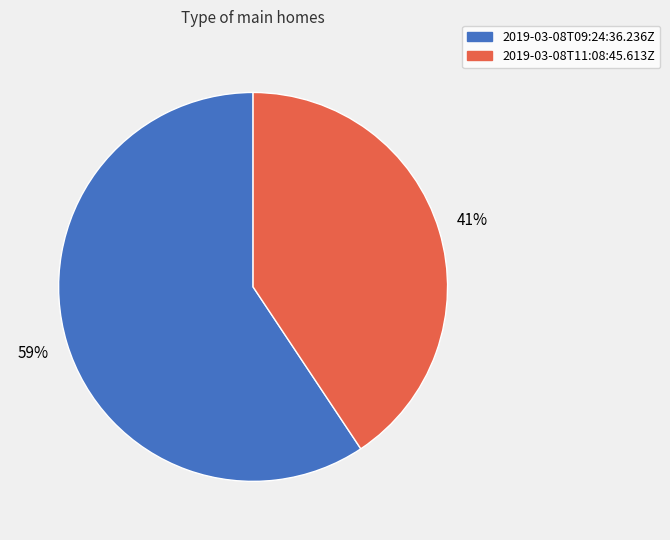

Is the sum of 2019-03-08T09:24:36.236Z and 2019-03-08T11:08:45.613Z greater than half?

Yes